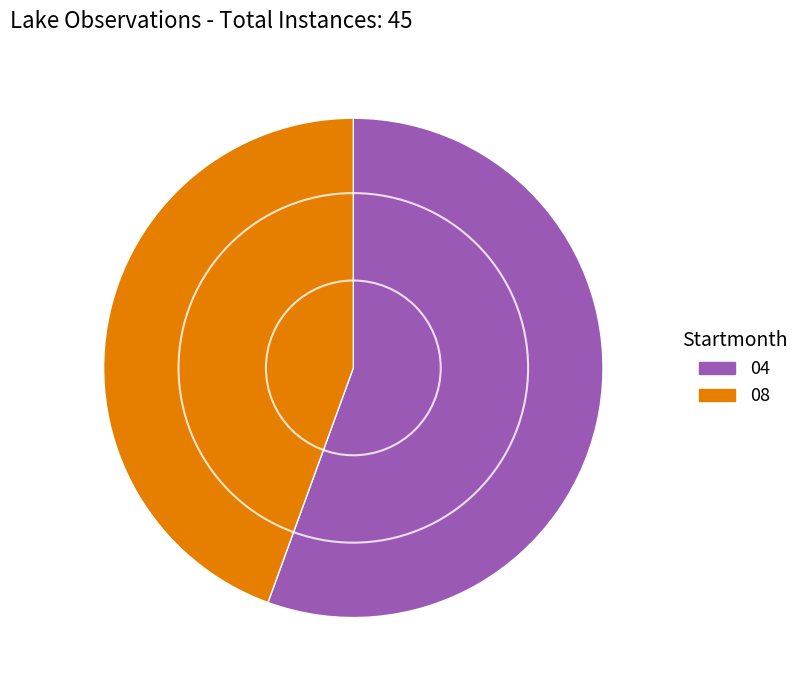

What is the ratio of the value at 08 to the value at 04?

0.8